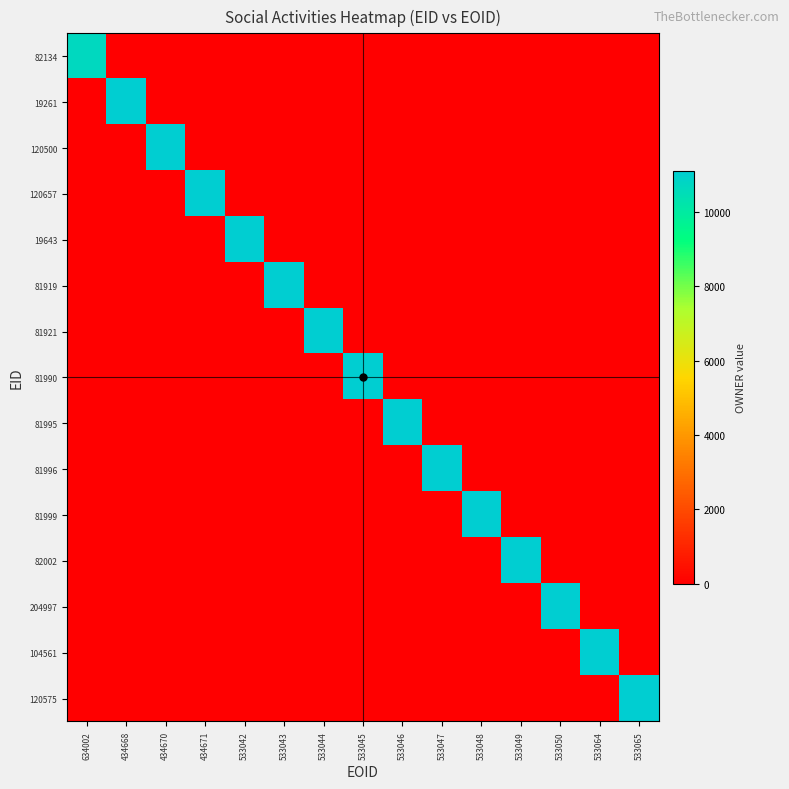

Reading left to right, list all the values displayed in this chart.

82134: 634002=10692	434668=0	434670=0	434671=0	533042=0	533043=0	533044=0	533045=0	533046=0	533047=0	533048=0	533049=0	533050=0	533064=0	533065=0
19261: 634002=0	434668=11104	434670=0	434671=0	533042=0	533043=0	533044=0	533045=0	533046=0	533047=0	533048=0	533049=0	533050=0	533064=0	533065=0
120500: 634002=0	434668=0	434670=11104	434671=0	533042=0	533043=0	533044=0	533045=0	533046=0	533047=0	533048=0	533049=0	533050=0	533064=0	533065=0
120657: 634002=0	434668=0	434670=0	434671=11104	533042=0	533043=0	533044=0	533045=0	533046=0	533047=0	533048=0	533049=0	533050=0	533064=0	533065=0
19643: 634002=0	434668=0	434670=0	434671=0	533042=11104	533043=0	533044=0	533045=0	533046=0	533047=0	533048=0	533049=0	533050=0	533064=0	533065=0
81919: 634002=0	434668=0	434670=0	434671=0	533042=0	533043=11104	533044=0	533045=0	533046=0	533047=0	533048=0	533049=0	533050=0	533064=0	533065=0
81921: 634002=0	434668=0	434670=0	434671=0	533042=0	533043=0	533044=11104	533045=0	533046=0	533047=0	533048=0	533049=0	533050=0	533064=0	533065=0
81990: 634002=0	434668=0	434670=0	434671=0	533042=0	533043=0	533044=0	533045=11104	533046=0	533047=0	533048=0	533049=0	533050=0	533064=0	533065=0
81995: 634002=0	434668=0	434670=0	434671=0	533042=0	533043=0	533044=0	533045=0	533046=11104	533047=0	533048=0	533049=0	533050=0	533064=0	533065=0
81996: 634002=0	434668=0	434670=0	434671=0	533042=0	533043=0	533044=0	533045=0	533046=0	533047=11104	533048=0	533049=0	533050=0	533064=0	533065=0
81999: 634002=0	434668=0	434670=0	434671=0	533042=0	533043=0	533044=0	533045=0	533046=0	533047=0	533048=11104	533049=0	533050=0	533064=0	533065=0
82002: 634002=0	434668=0	434670=0	434671=0	533042=0	533043=0	533044=0	533045=0	533046=0	533047=0	533048=0	533049=11104	533050=0	533064=0	533065=0
204997: 634002=0	434668=0	434670=0	434671=0	533042=0	533043=0	533044=0	533045=0	533046=0	533047=0	533048=0	533049=0	533050=11104	533064=0	533065=0
104561: 634002=0	434668=0	434670=0	434671=0	533042=0	533043=0	533044=0	533045=0	533046=0	533047=0	533048=0	533049=0	533050=0	533064=11104	533065=0
120575: 634002=0	434668=0	434670=0	434671=0	533042=0	533043=0	533044=0	533045=0	533046=0	533047=0	533048=0	533049=0	533050=0	533064=0	533065=11104